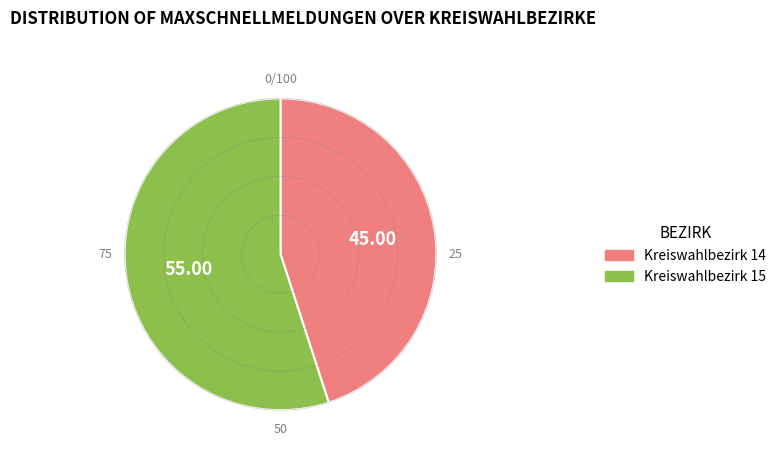

Rank the categories by value from highest to lowest.

Kreiswahlbezirk 15, Kreiswahlbezirk 14